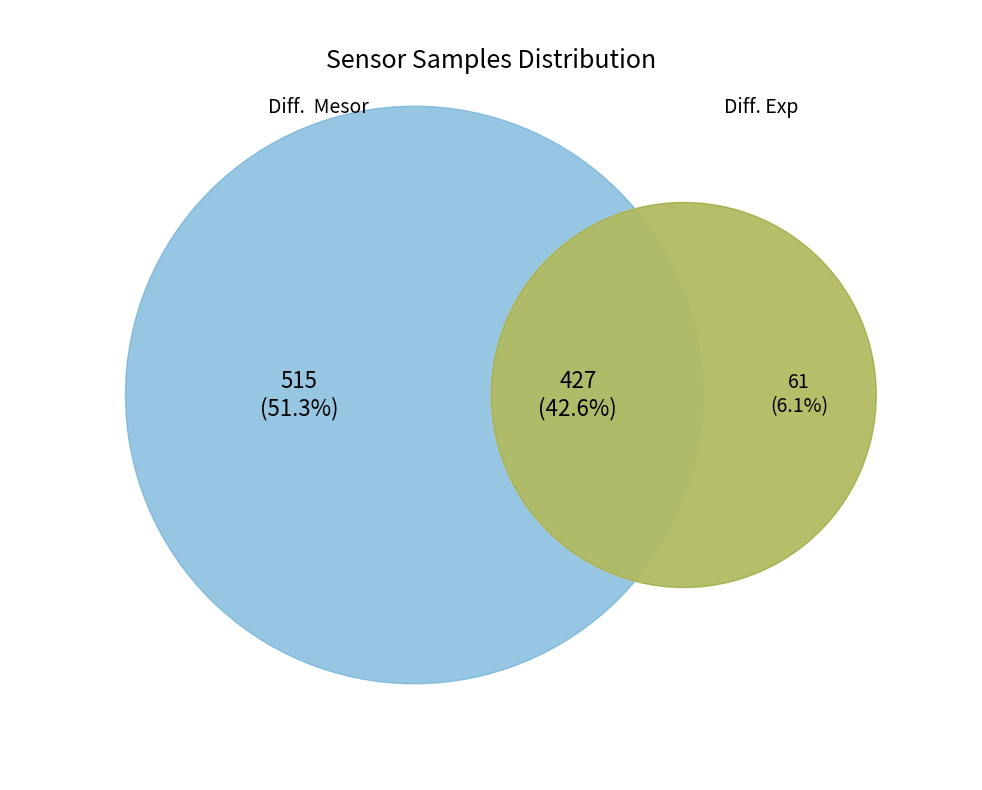

To the nearest percent, what is the average slice percentage?

33%